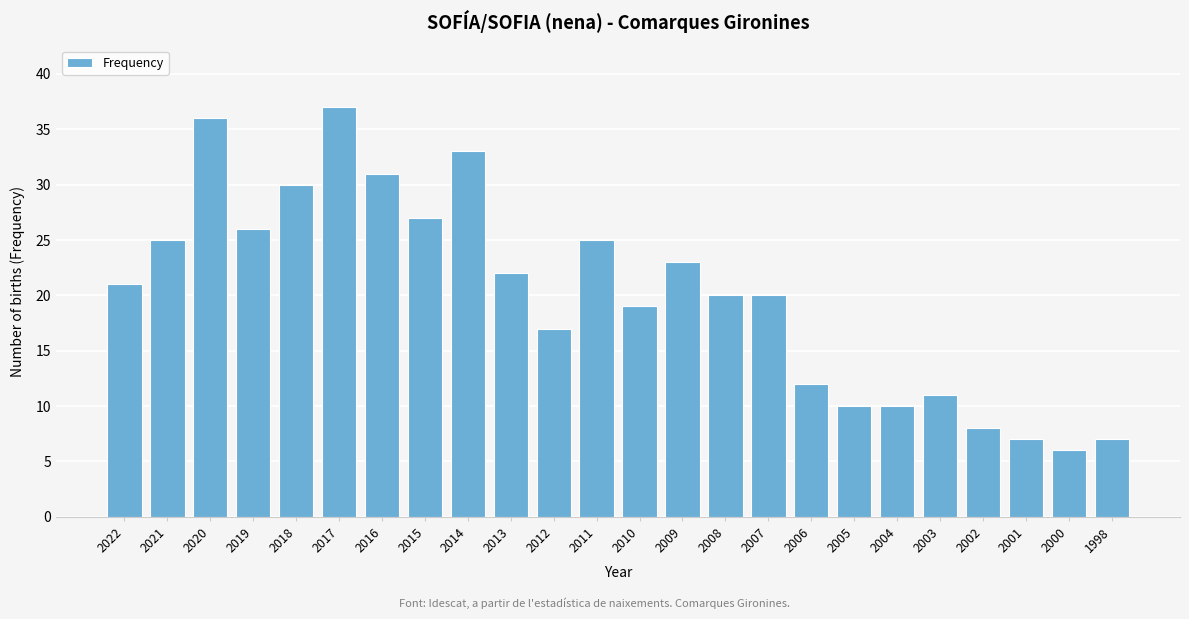

Reading left to right, list all the values displayed in this chart.

21	25	36	26	30	37	31	27	33	22	17	25	19	23	20	20	12	10	10	11	8	7	6	7